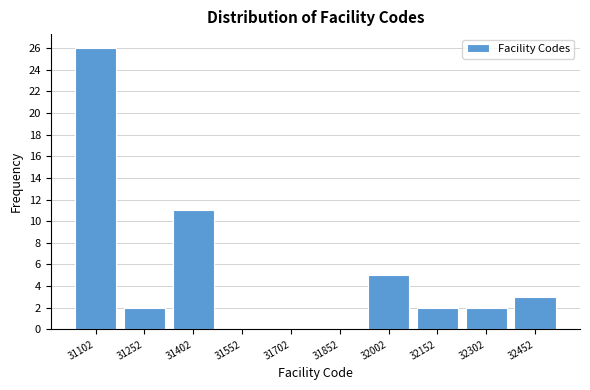

Reading left to right, extract all data points from this chart.

31102=26	31252=2	31402=11	31552=0	31702=0	31852=0	32002=5	32152=2	32302=2	32452=3